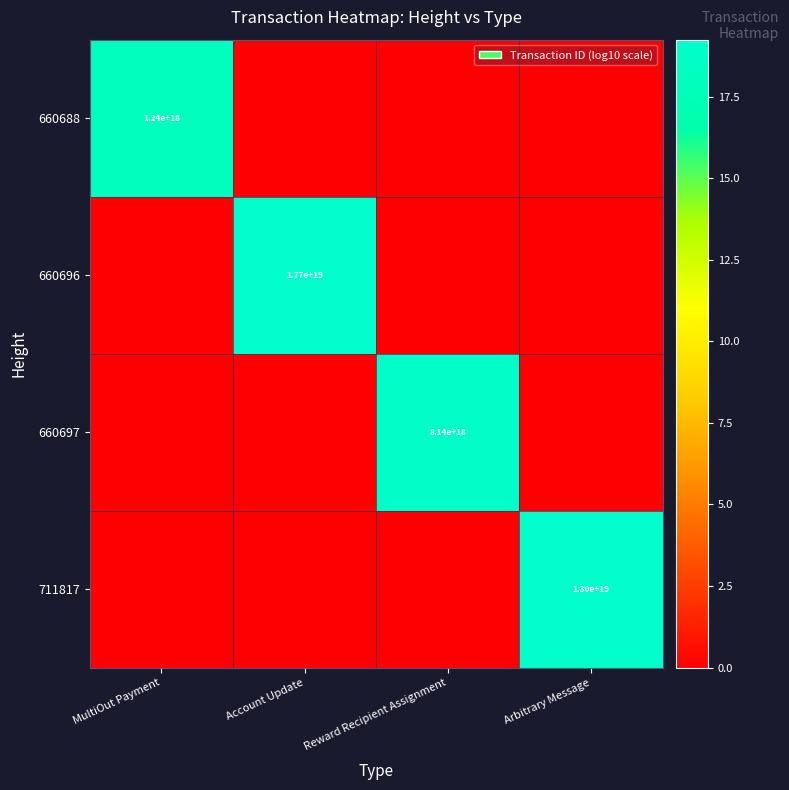

What is the total value across all series at MultiOut Payment?

18.1